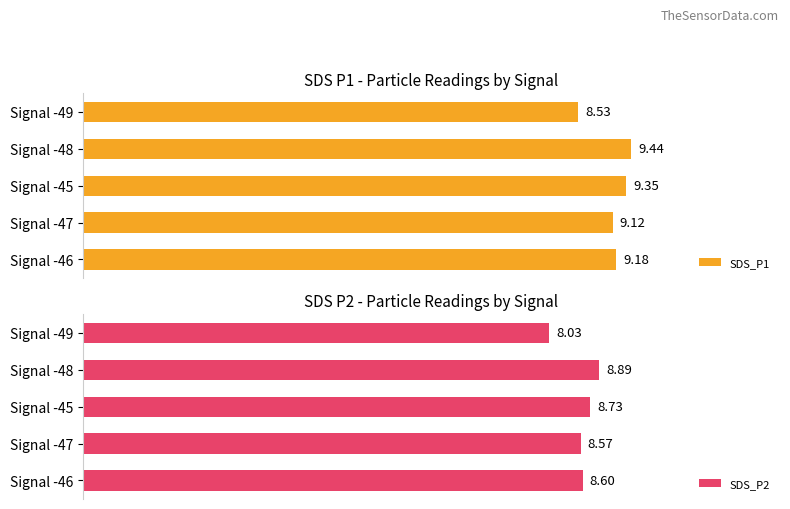

What are all the series names shown in the legend?

SDS_P1, SDS_P2